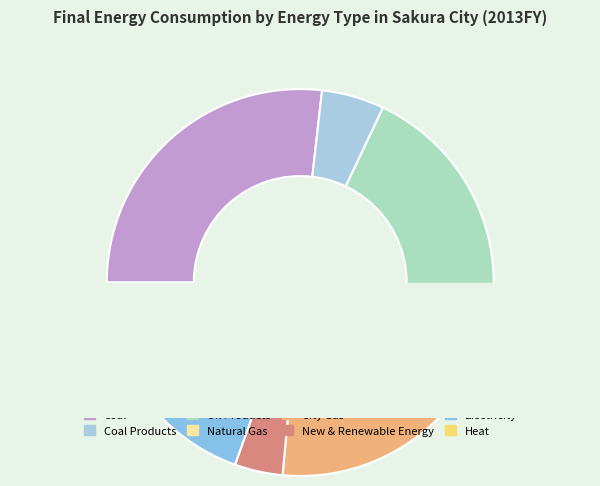

To the nearest percent, what is the average slice percentage?

12%